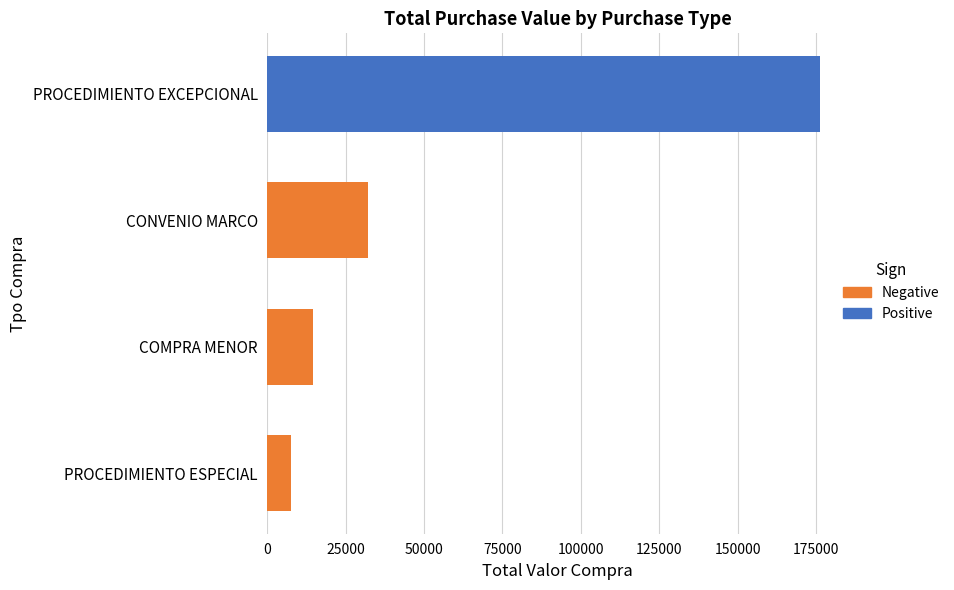

What is the greatest value displayed?

176245.9